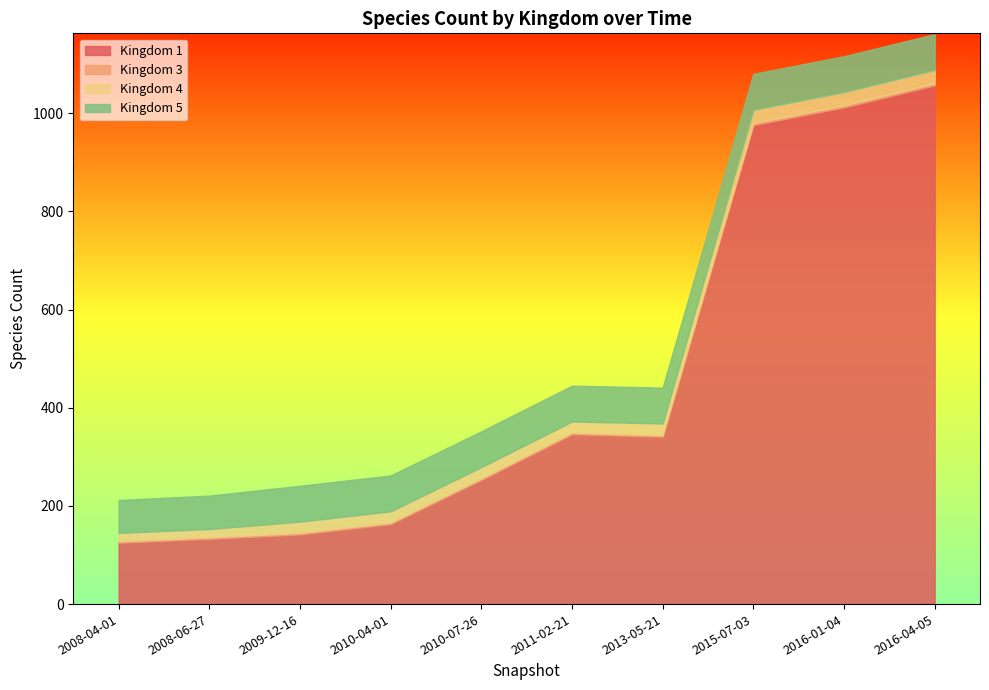

Where does the 4 series first go above 23?

2013-05-21